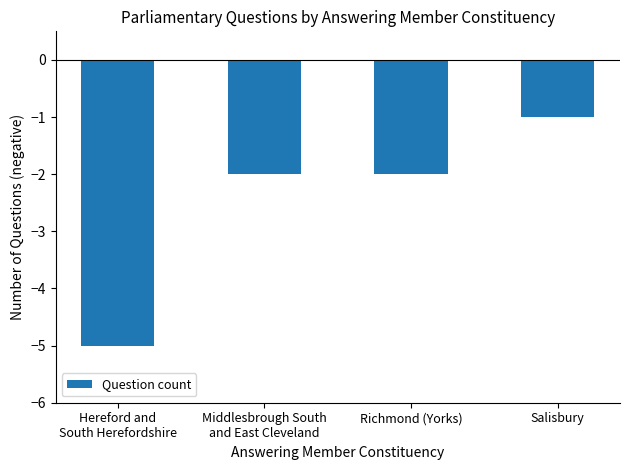

What position from the right is Hereford and
South Herefordshire?

4